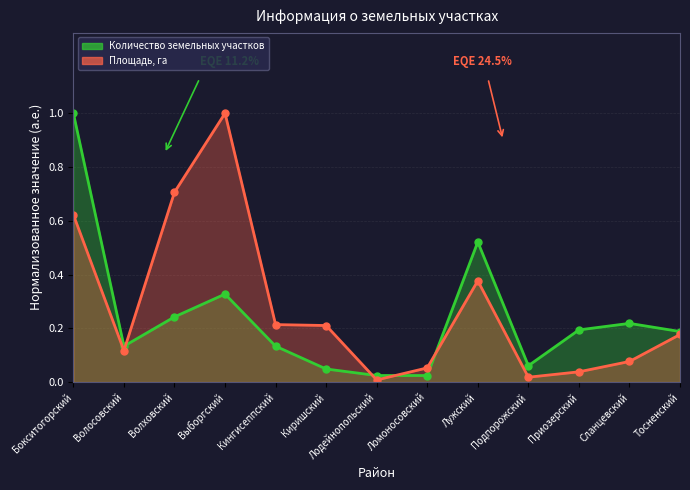

Reading right to left, list all the values displayed in this chart.

Количество земельных участков: 0.2	0.2	0.2	0.1	0.5	0.0	0.0	0.0	0.1	0.3	0.2	0.1	1.0
Площадь, га: 0.2	0.1	0.0	0.0	0.4	0.1	0.0	0.2	0.2	1.0	0.7	0.1	0.6